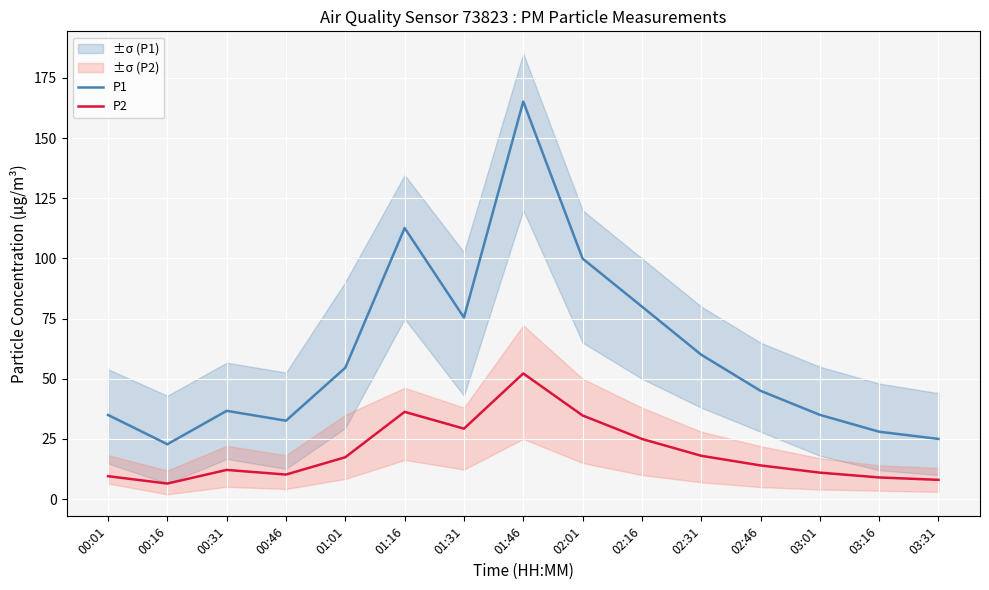

Reading left to right, extract all data points from this chart.

P1: 35.0	22.8	36.7	32.6	54.6	112.6	75.4	165.2	99.9	80.0	60.0	45.0	35.0	28.0	25.0
P2: 9.5	6.5	12.1	10.2	17.4	36.2	29.3	52.2	34.8	25.0	18.0	14.0	11.0	9.0	8.0